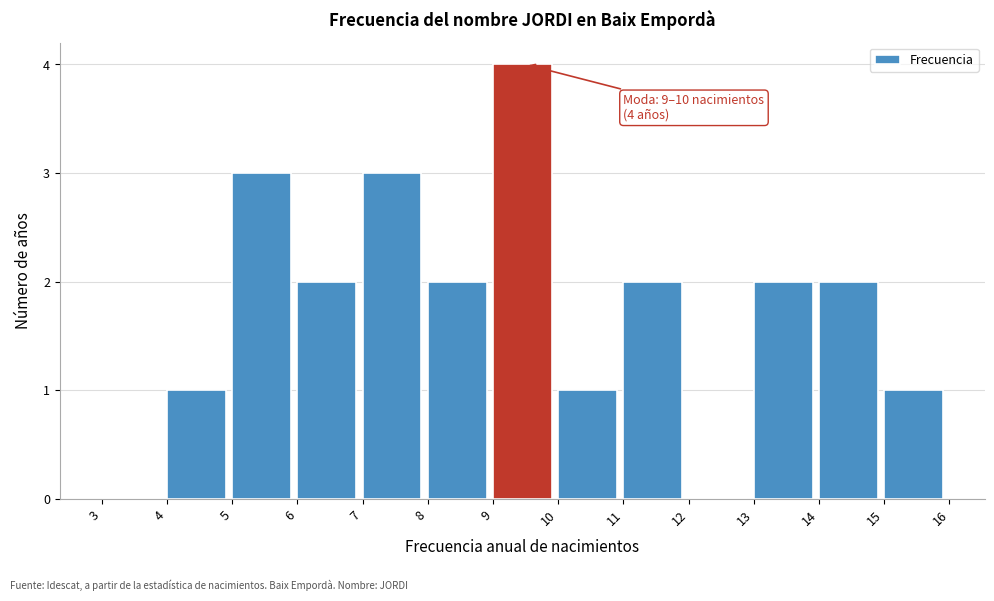

Over which range of the x-axis is the bar tallest?

9 to 10